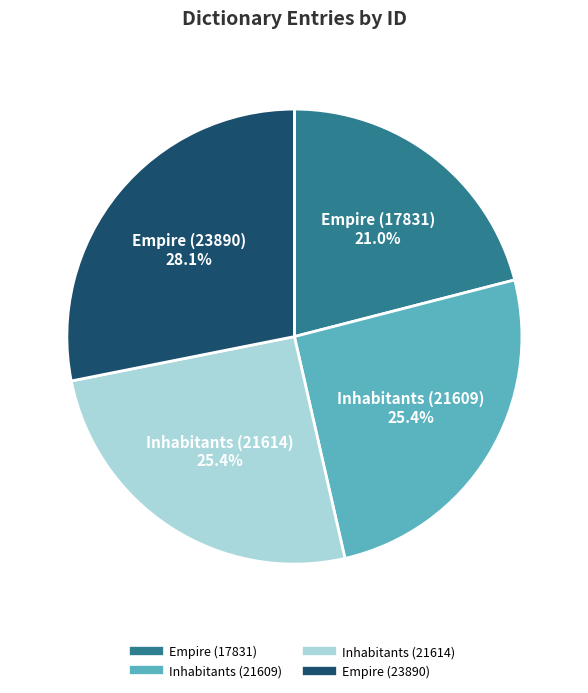

What percentage do Inhabitants (21614) and Empire (17831) together represent?

46.4%